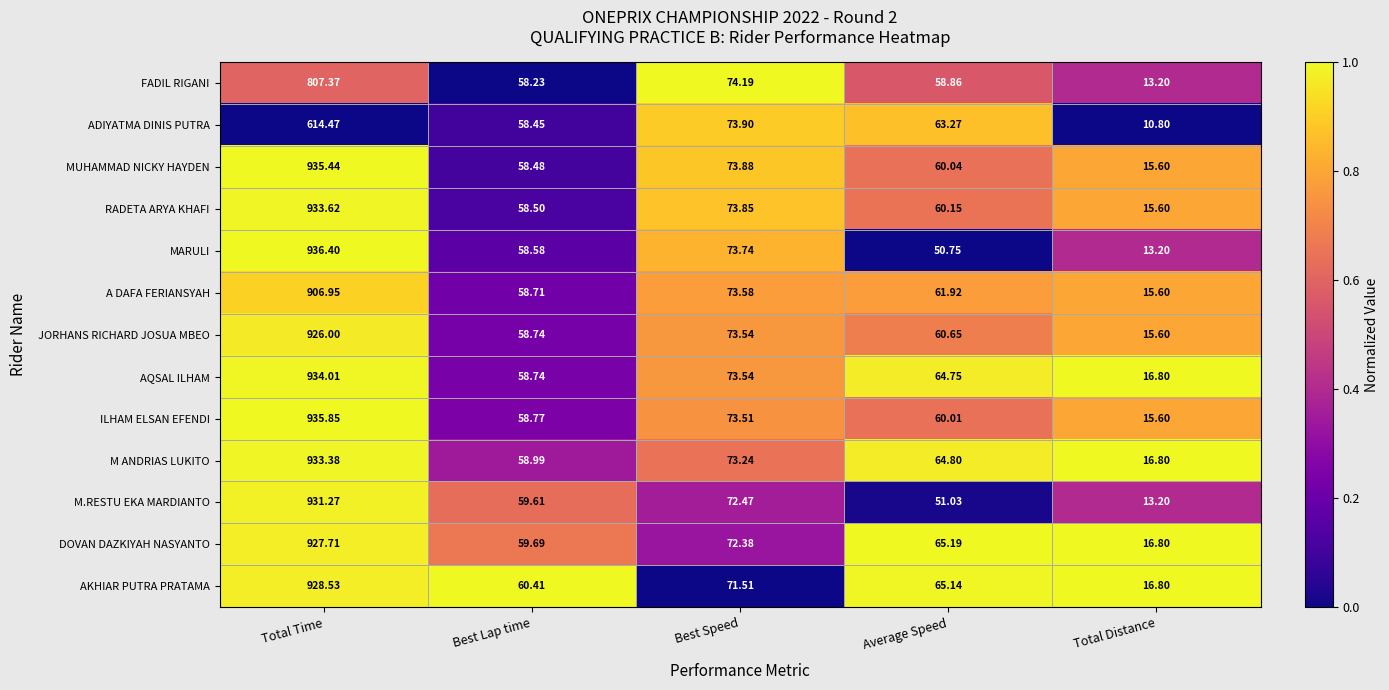

How many distinct data groups are displayed?

13